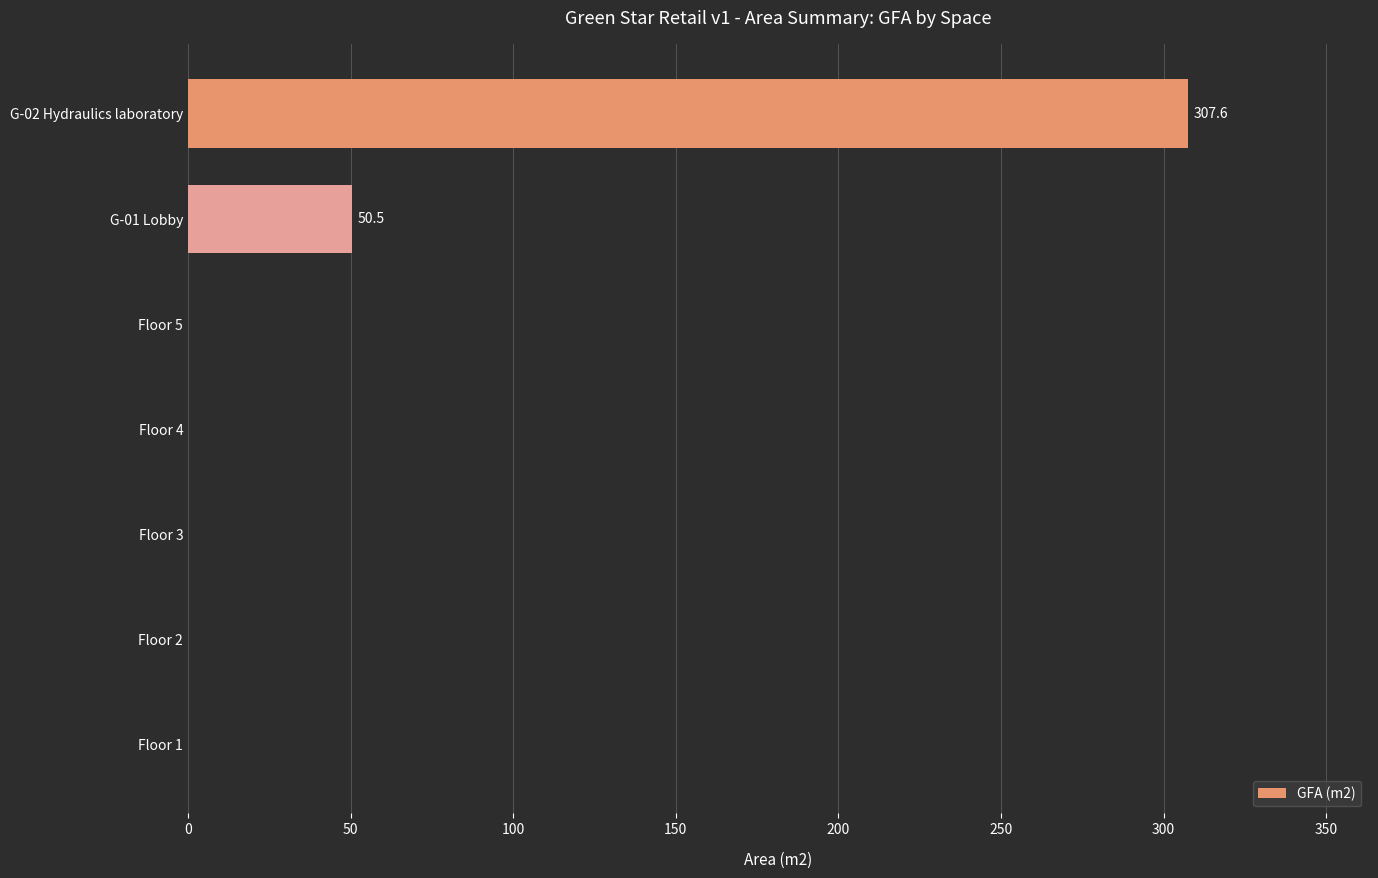

Is it true that the value at Floor 3 is 0.0?

True